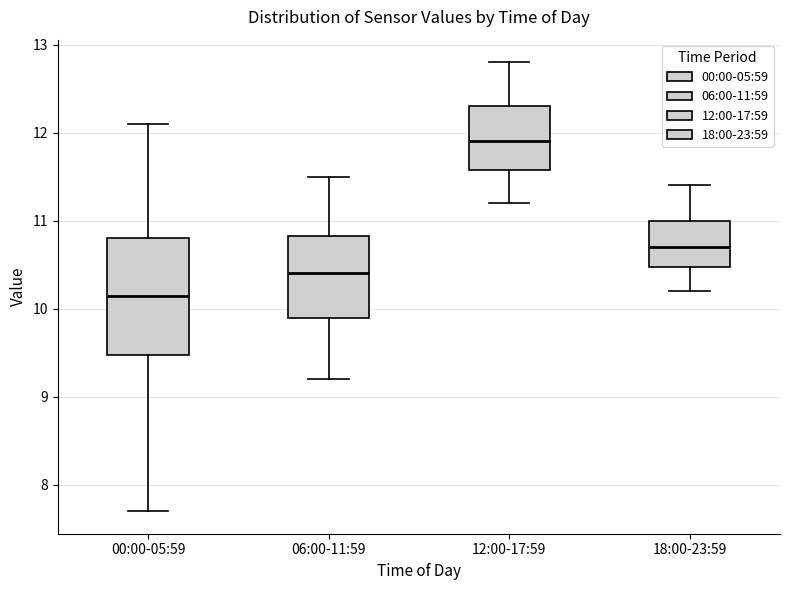

Reading left to right, transcribe this box plot: for each box, give where its median line is, the range the box spans, and where its two whiskers end, as read against the y-axis. The values are not printed on the chart, so give them approximately, as read against the axis.

00:00-05:59: median 10.2, box 9.5 to 10.8, whiskers 7.7 to 12.1
06:00-11:59: median 10.4, box 9.9 to 10.8, whiskers 9.2 to 11.5
12:00-17:59: median 11.9, box 11.6 to 12.3, whiskers 11.2 to 12.8
18:00-23:59: median 10.7, box 10.5 to 11.0, whiskers 10.2 to 11.4